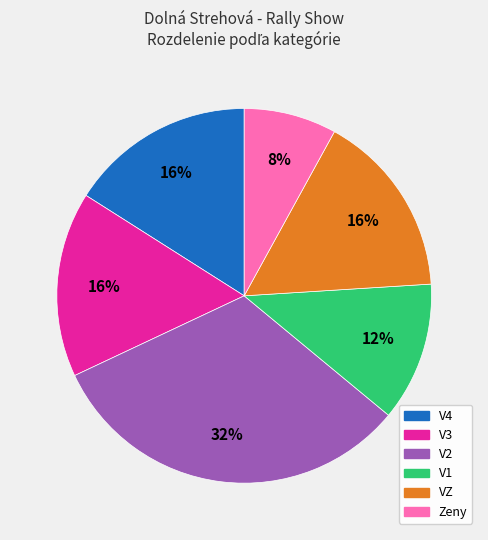

Does any single category account for the majority?

No